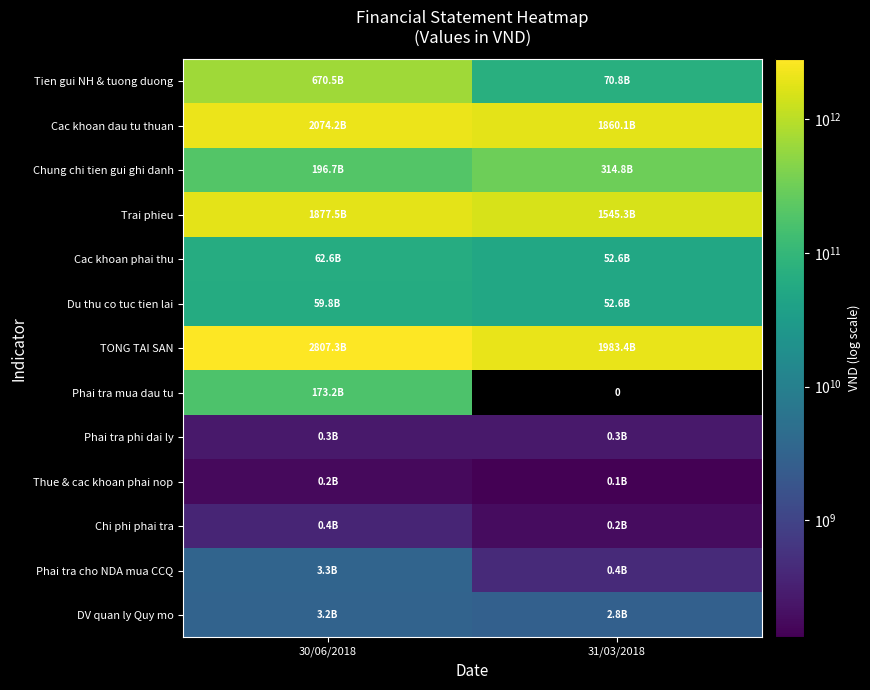

Between 30/06/2018 and 31/03/2018, which is larger?

30/06/2018